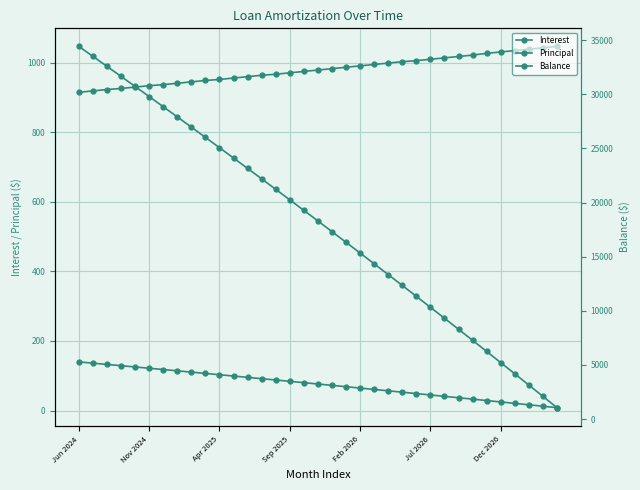

Where does the Balance series first go above 18301?

Jun 2024